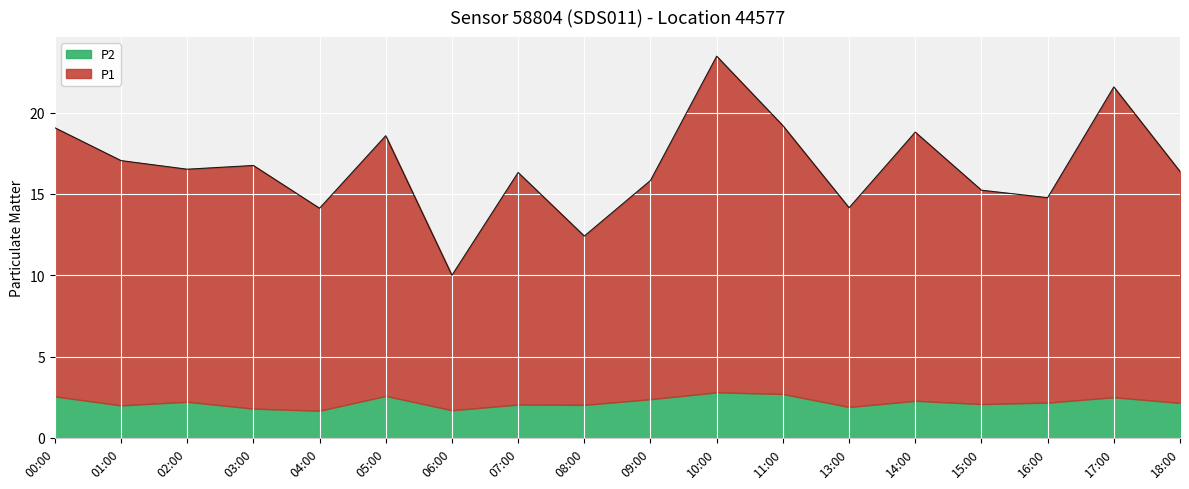

What is the difference between the values at 14:00 and 07:00?

2.5